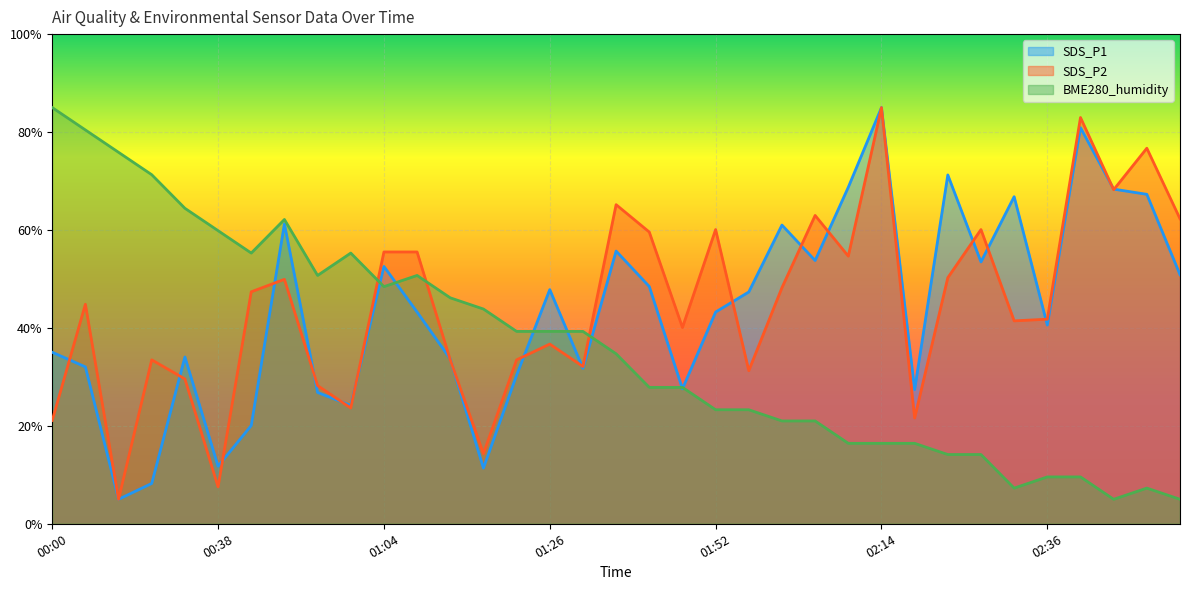

What is the label of the 29th point from the right?

00:45